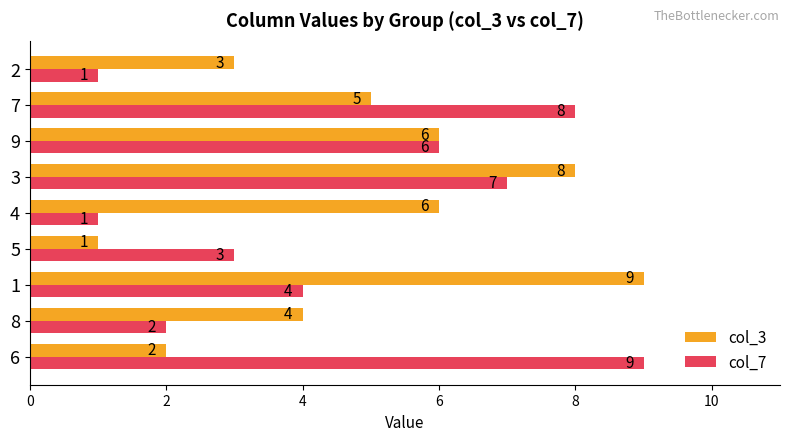

Is the value of col_7 at 2 greater than the value of col_3 at 6?

No